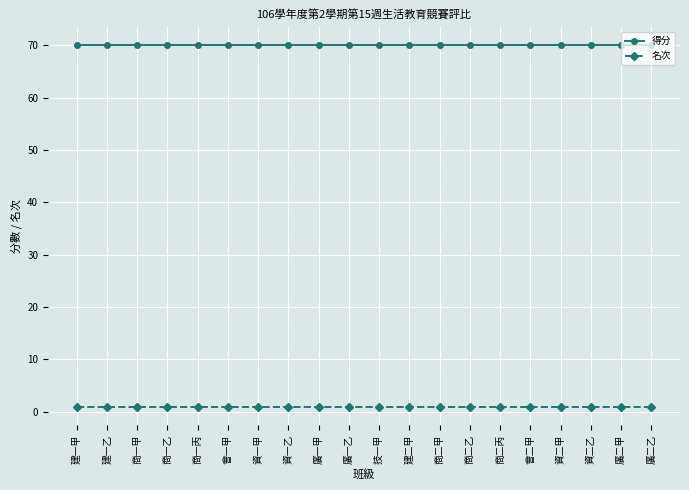

Does the chart display data point markers on the line(s)?

Yes